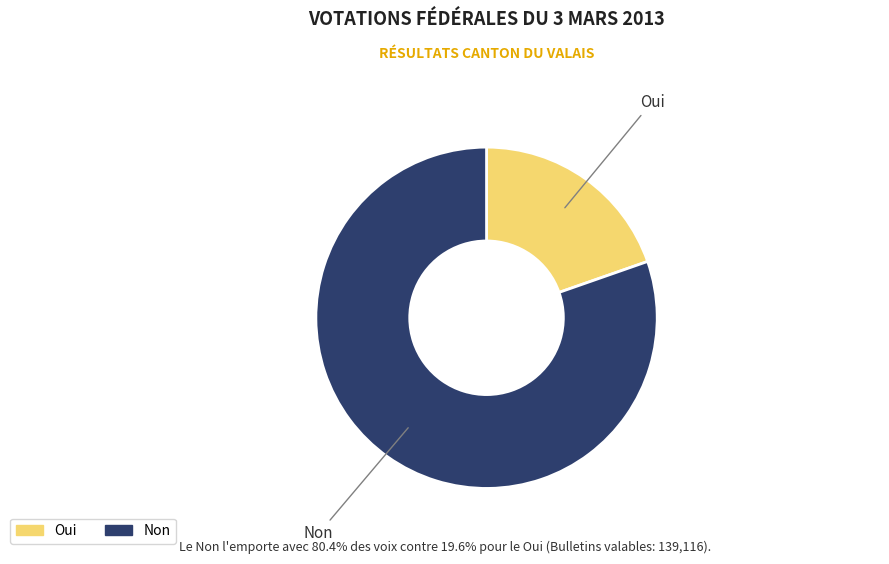

Do Oui and Non together represent more than half of the pie?

Yes